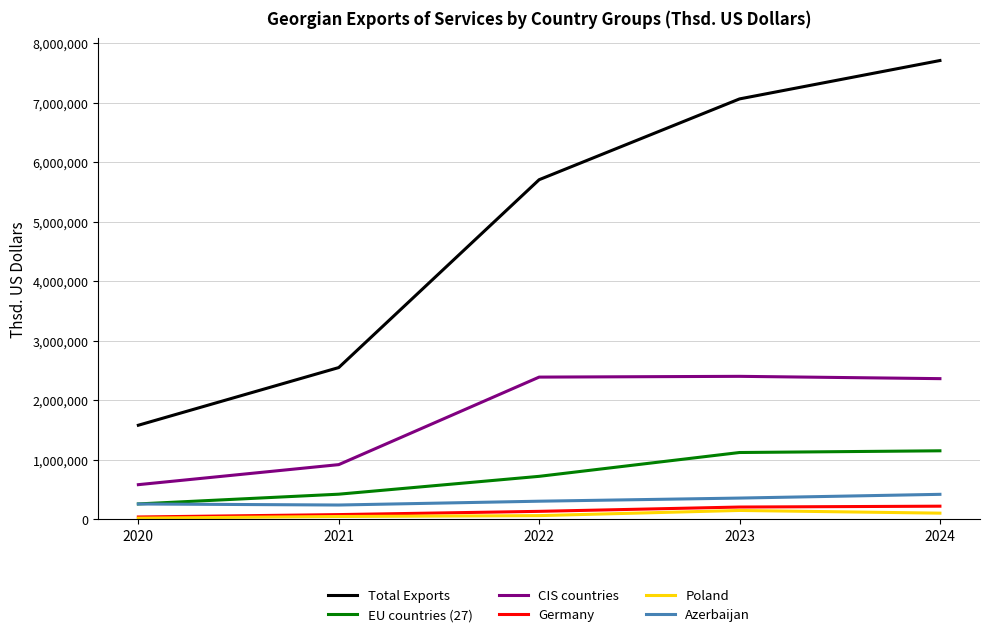

Count the number of categories in the chart.

5